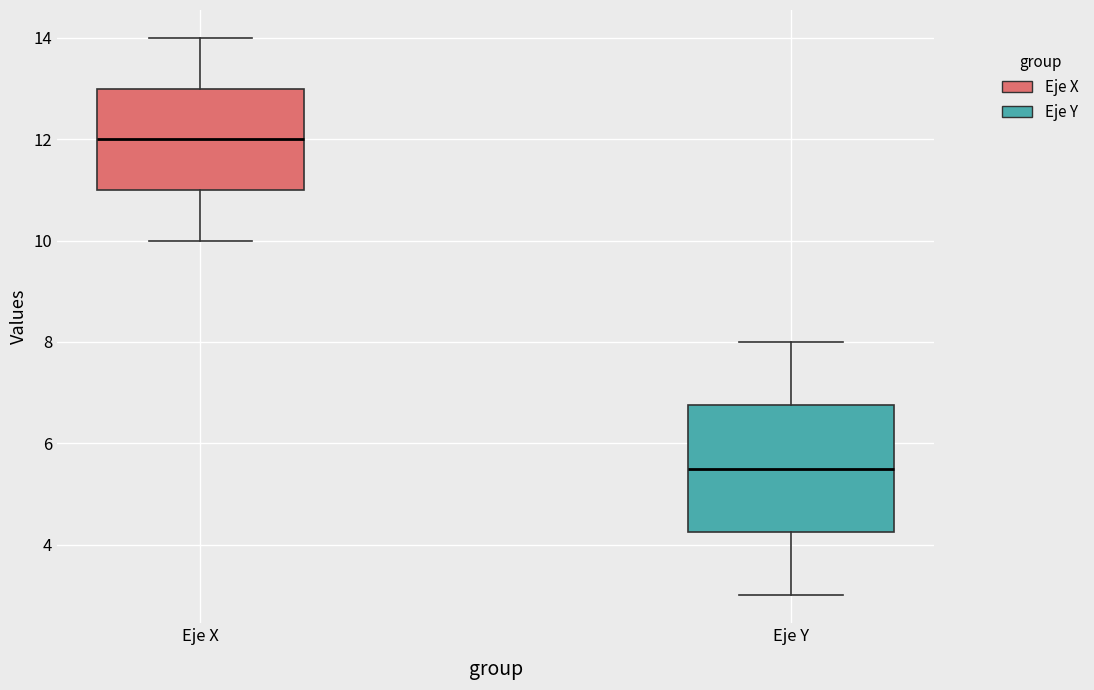

Reading left to right, read every box against the y-axis: the position of its median line, the range the box covers, and the ends of its whiskers. The values are not printed on the chart, so give them approximately, as read against the axis.

Eje X: median 12.0, box 11.0 to 13.0, whiskers 10.0 to 14.0
Eje Y: median 5.6, box 4.2 to 6.8, whiskers 3.0 to 8.0